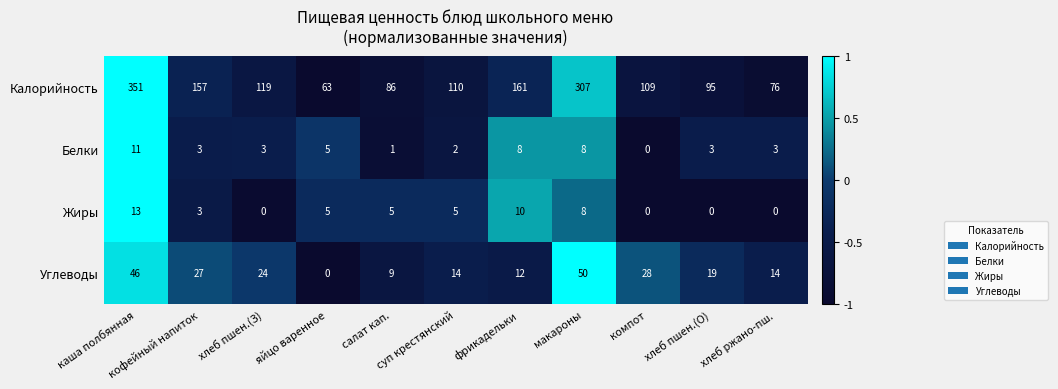

Which series has the largest total across all categories?

Калорийность